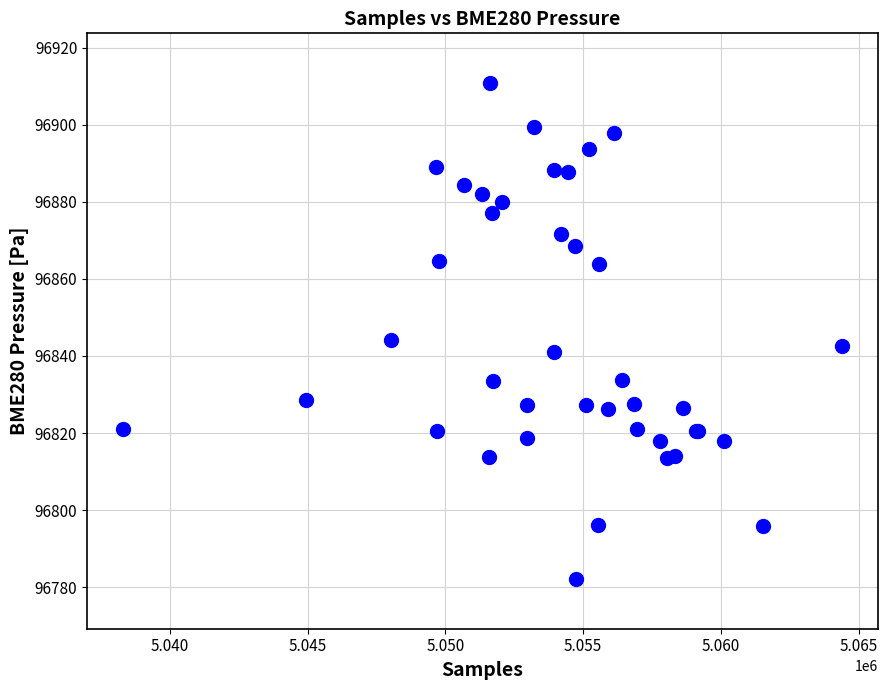

What Y value in the scatter plot is closest to 96846?

96844.2